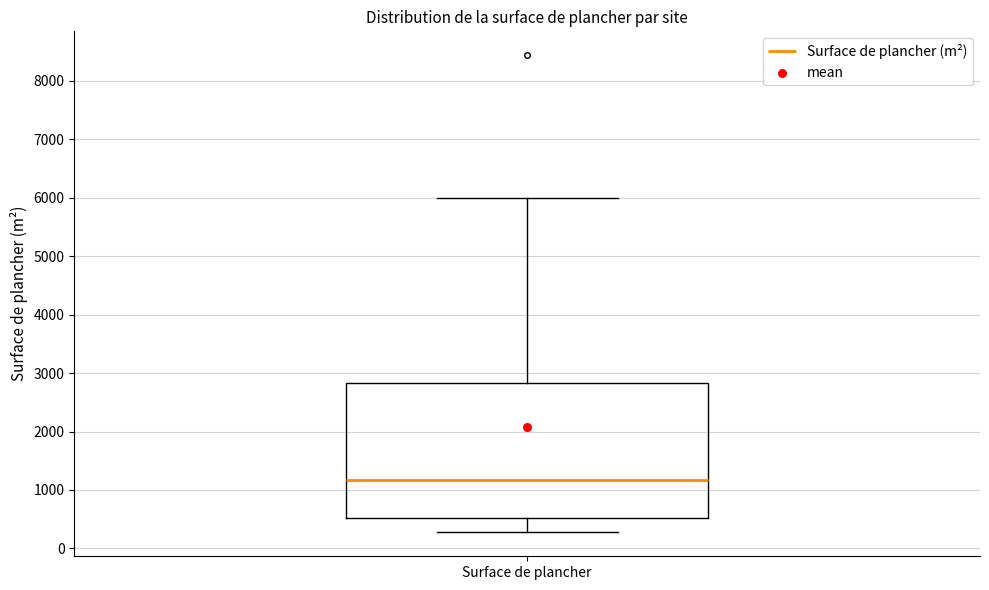

Where does the upper whisker of the box for Surface de plancher end on the y-axis? The values are not printed on the chart, so give them approximately, as read against the axis.

6000